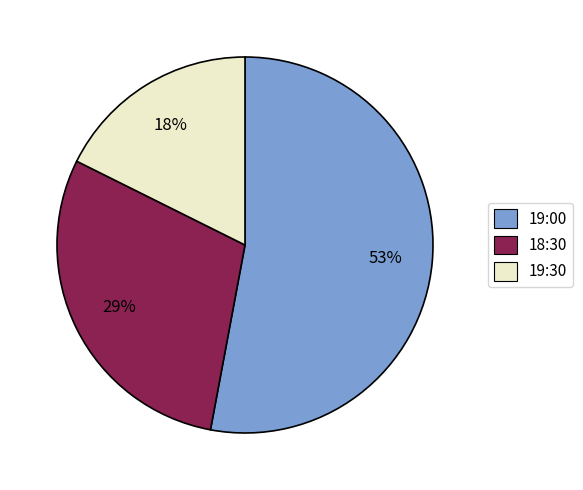

How many segments does this pie chart have?

3